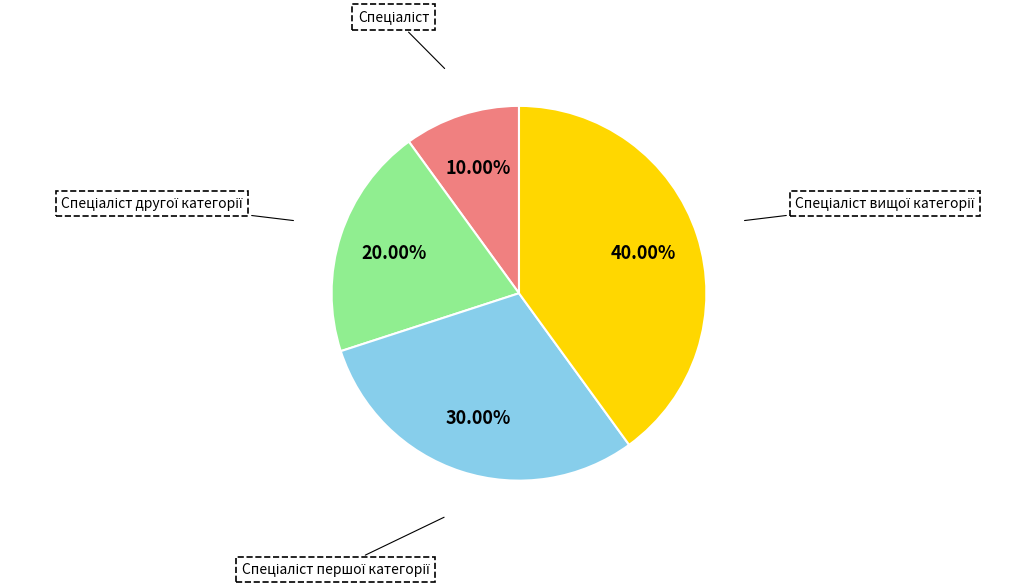

Is there a majority slice in this chart?

No